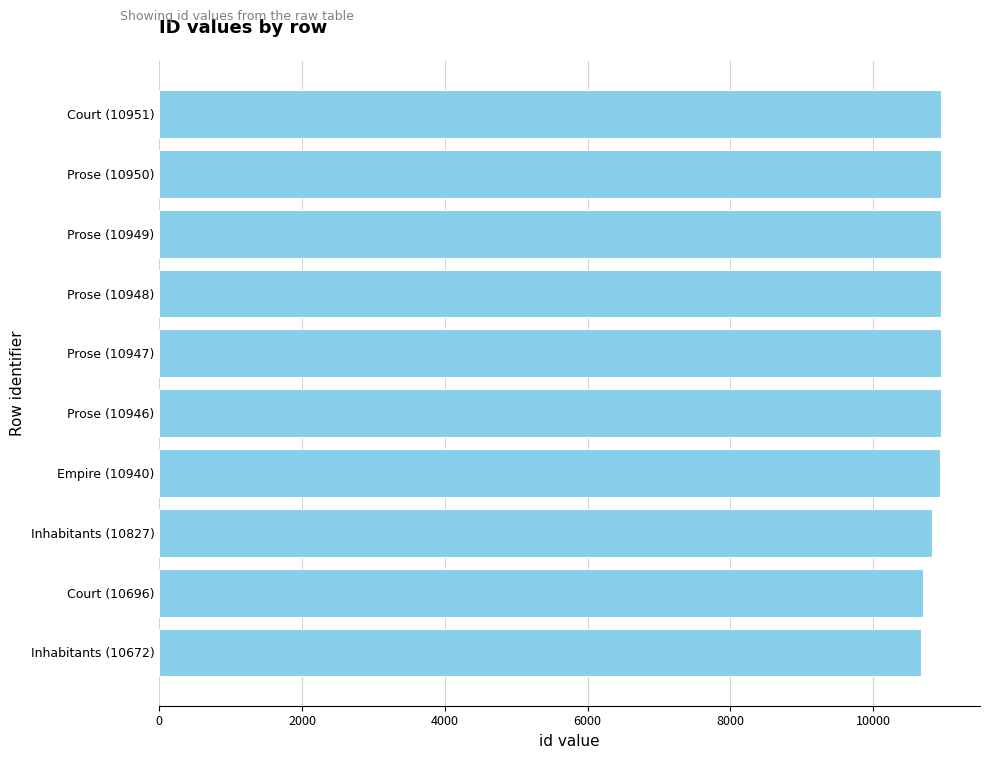

Does the chart contain stacked bars?

No